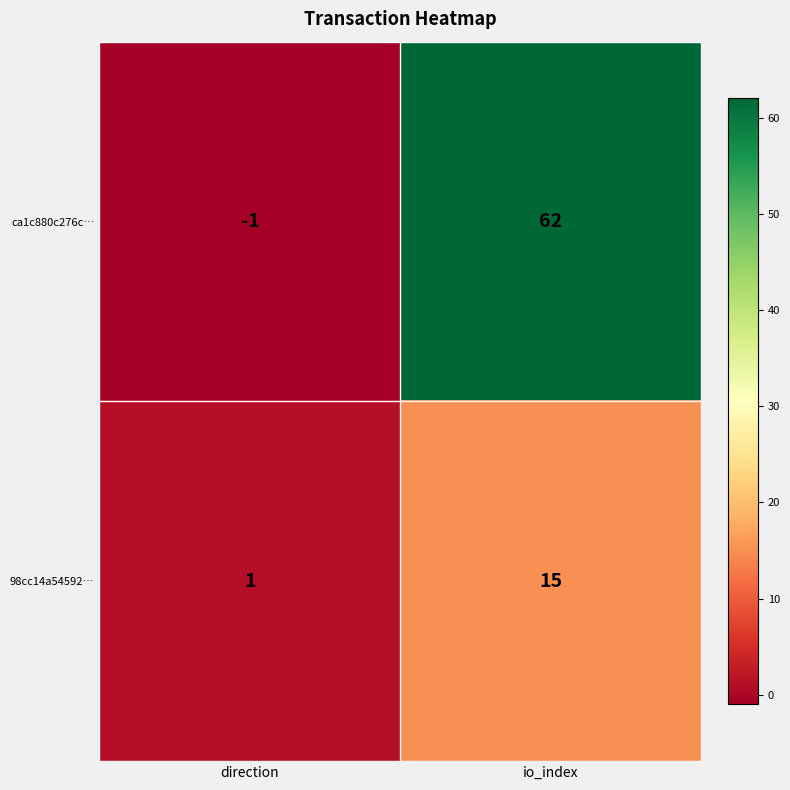

What is the difference between the maximum and minimum values in the ca1c880c276c… series?

63